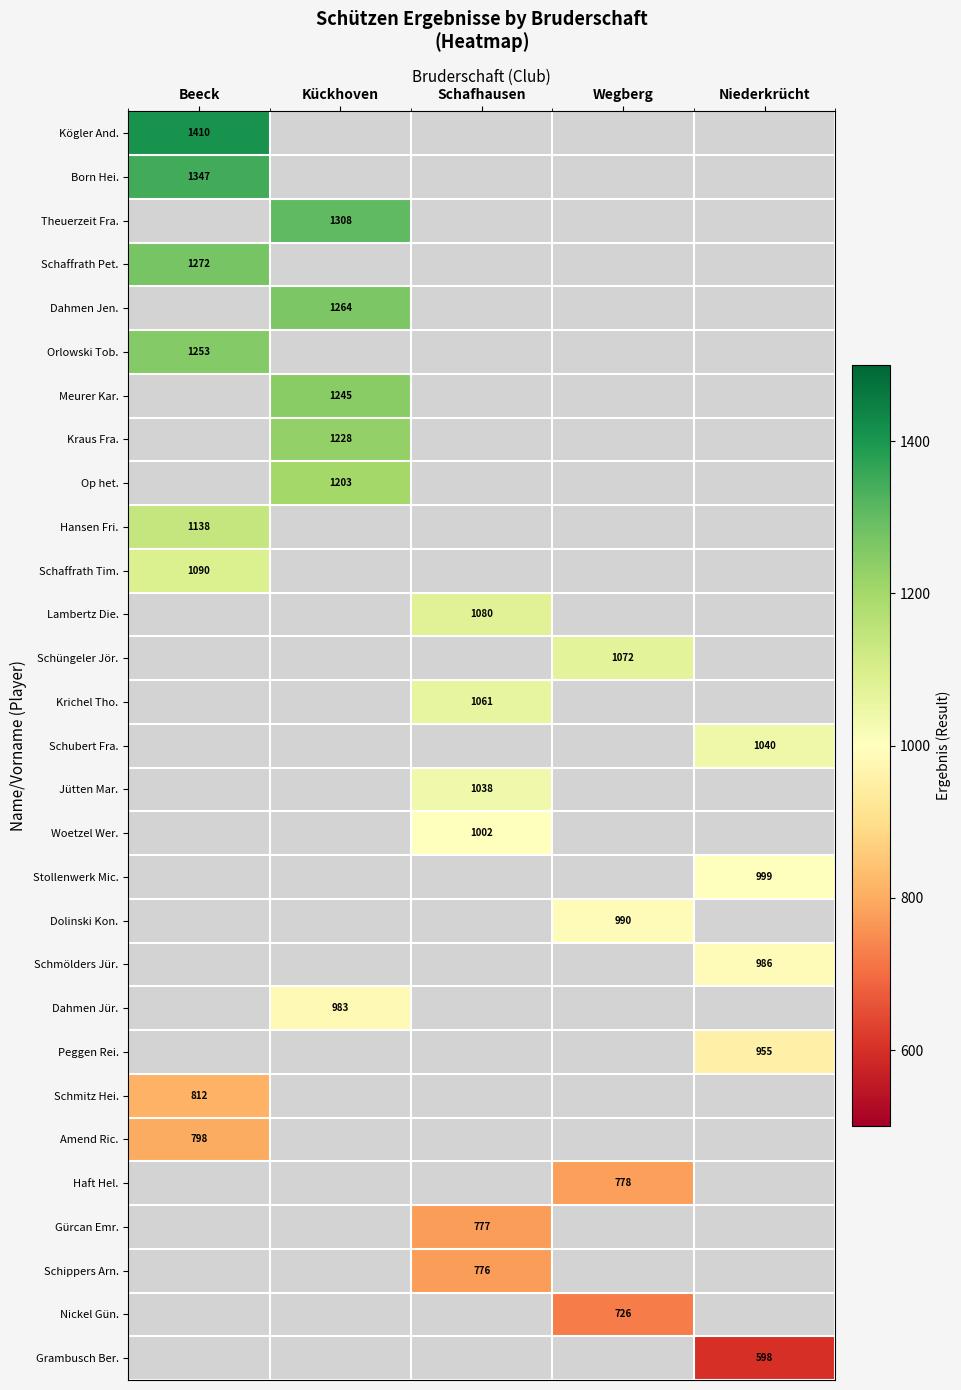

The Meurer Kar. series shows 1245 at Kückhoven. True or false?

True